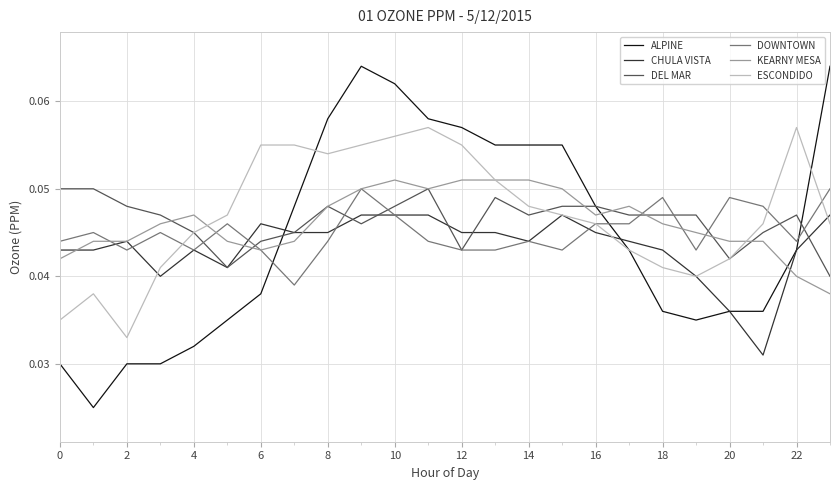

True or false: ESCONDIDO has more than 1 interior local peaks.

True